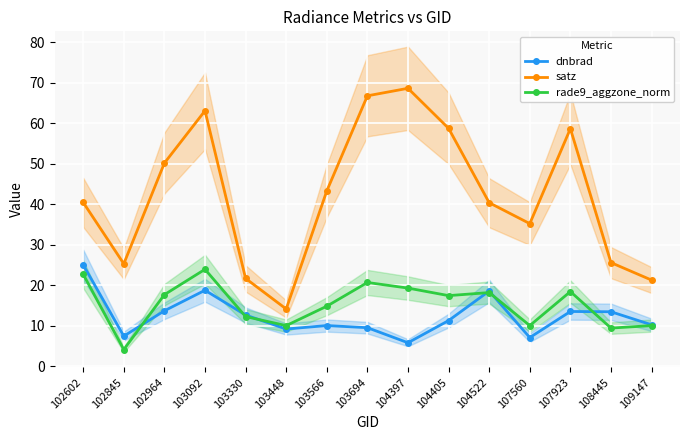

What is the difference between the dnbrad values at 107923 and 104397?

7.7